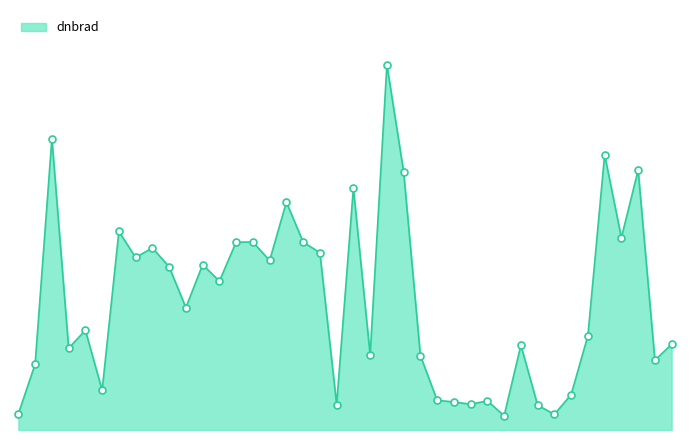

Is this an area chart (filled region under the line)?

Yes